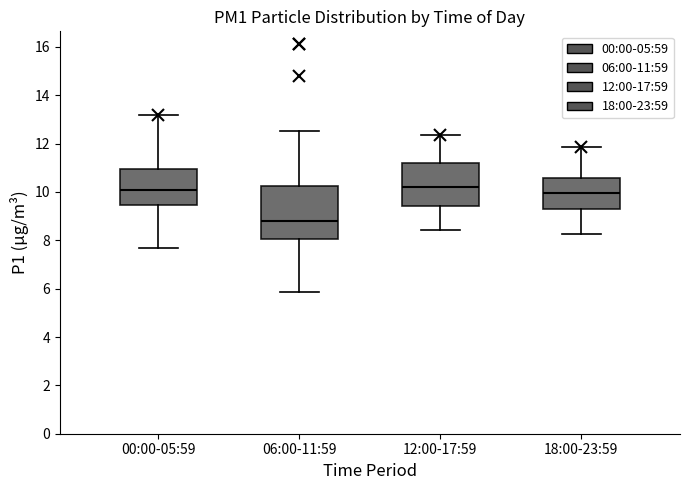

Reading left to right, transcribe this box plot: for each box, give where its median line is, the range the box spans, and where its two whiskers end, as read against the y-axis. The values are not printed on the chart, so give them approximately, as read against the axis.

00:00-05:59: median 10.0, box 9.4 to 11.0, whiskers 7.8 to 13.2
06:00-11:59: median 8.8, box 8.0 to 10.2, whiskers 5.8 to 12.6
12:00-17:59: median 10.2, box 9.4 to 11.2, whiskers 8.4 to 12.4
18:00-23:59: median 10.0, box 9.2 to 10.6, whiskers 8.2 to 11.8